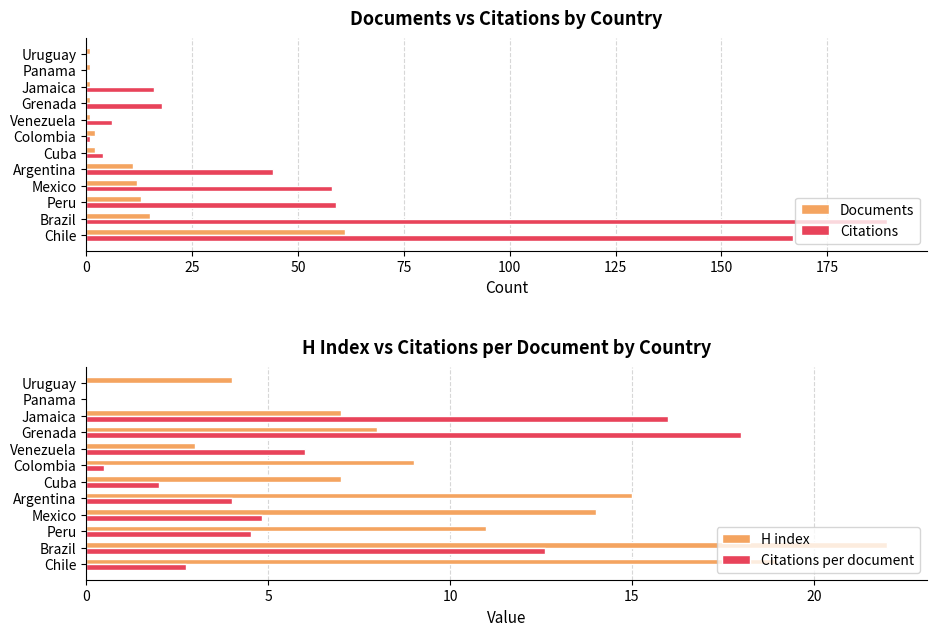

Reading left to right, what are all the values shown in this chart?

Documents: 61.0	15.0	13.0	12.0	11.0	2.0	2.0	1.0	1.0	1.0	1.0	1.0
Citations: 167.0	189.0	59.0	58.0	44.0	4.0	1.0	6.0	18.0	16.0	0.0	0.0
H index: 19.0	22.0	11.0	14.0	15.0	7.0	9.0	3.0	8.0	7.0	0.0	4.0
Citations per document: 2.7	12.6	4.5	4.8	4.0	2.0	0.5	6.0	18.0	16.0	0.0	0.0